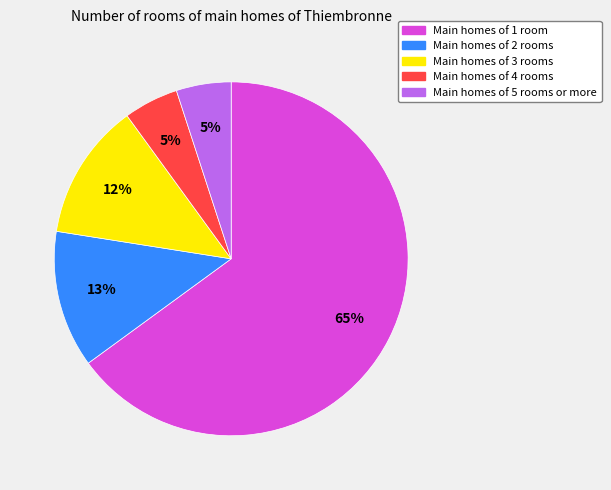

Combined, do Main homes of 3 rooms and Main homes of 2 rooms account for over 50%?

No